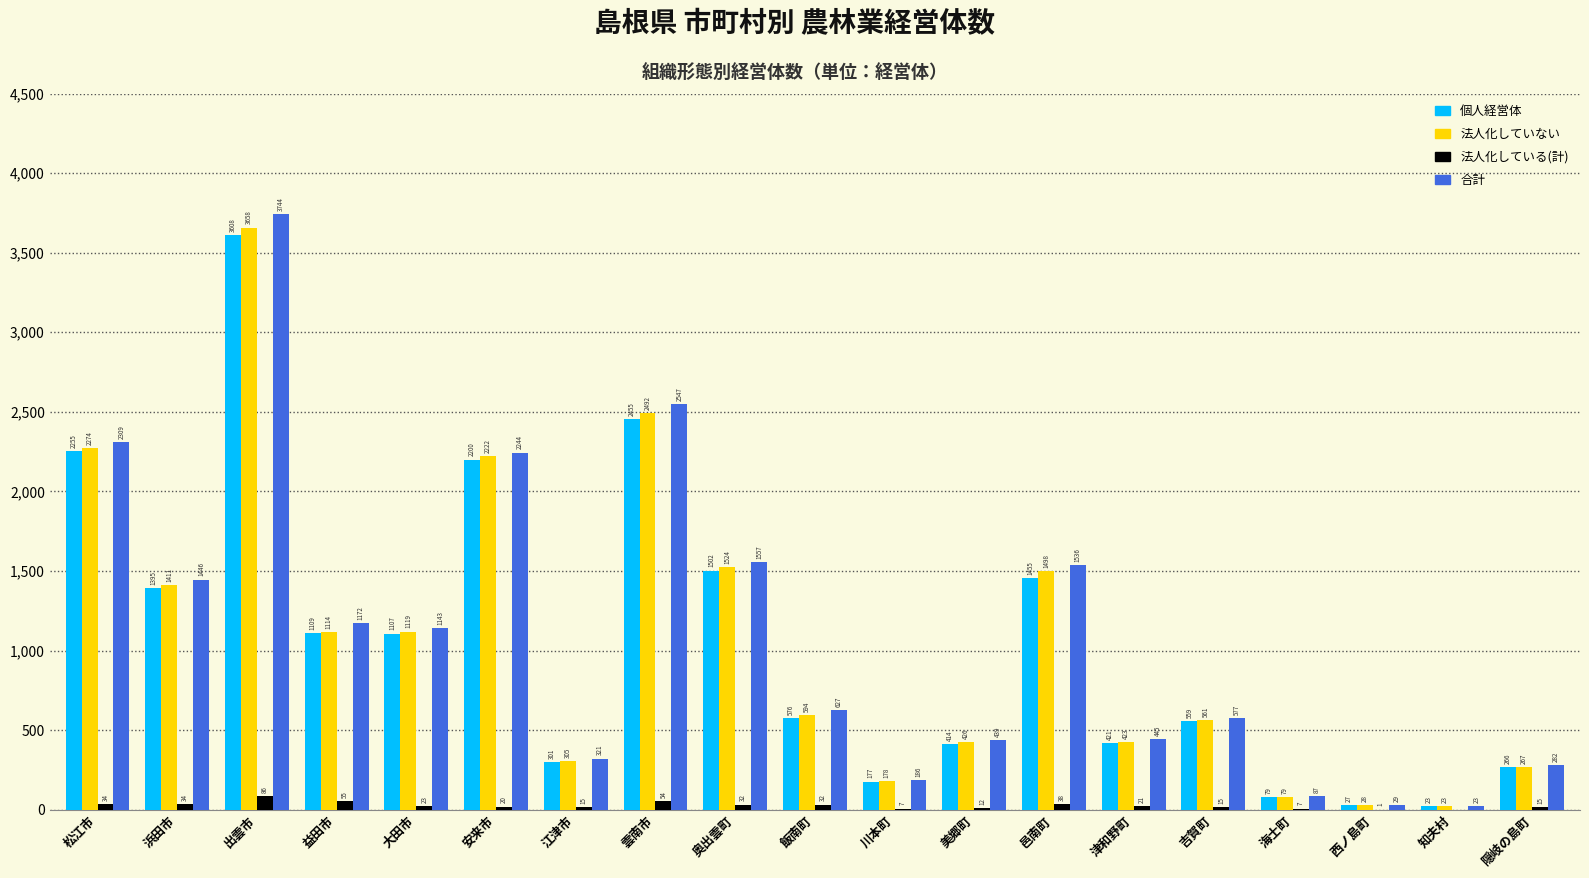

What is the average value of the 個人経営体 series?

1049